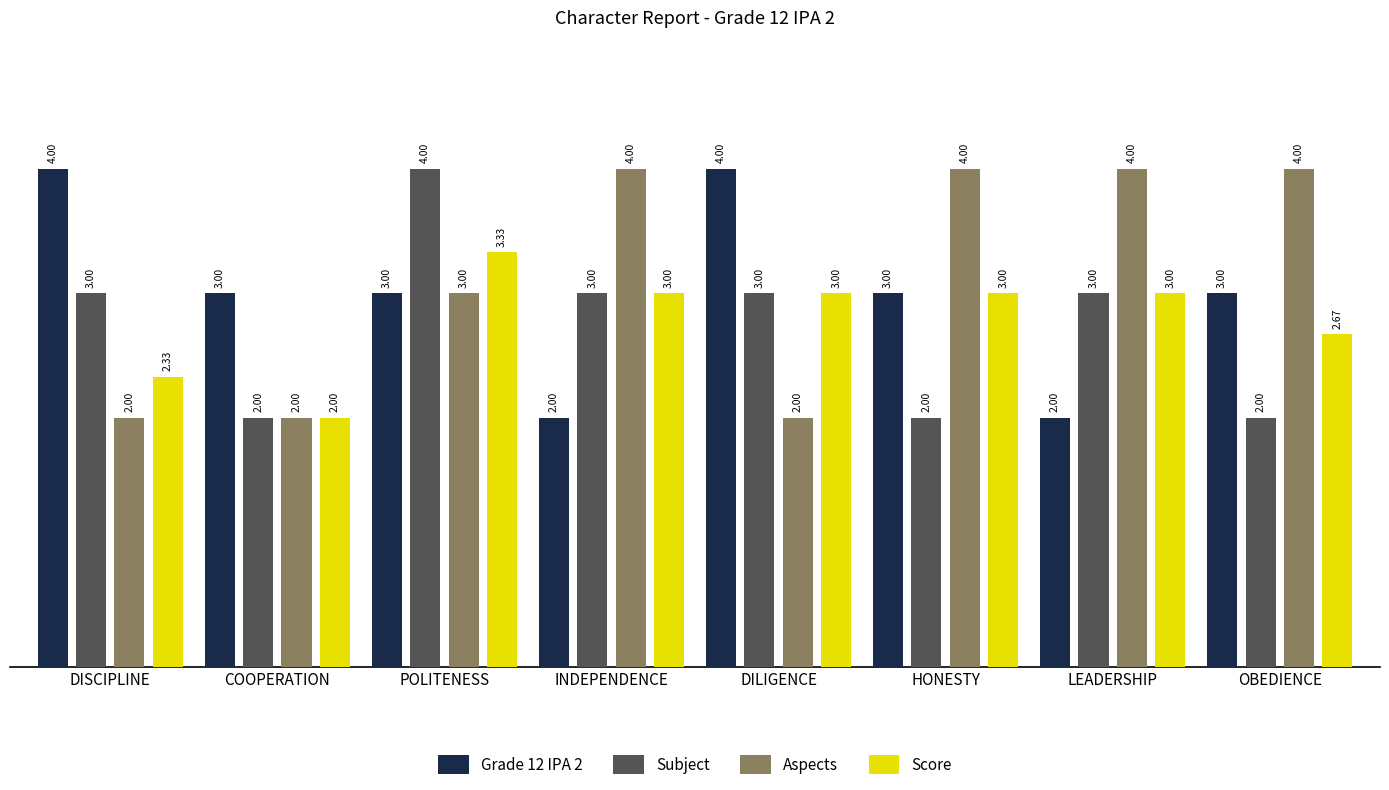

What value does the Score series have at DILIGENCE?

3.0